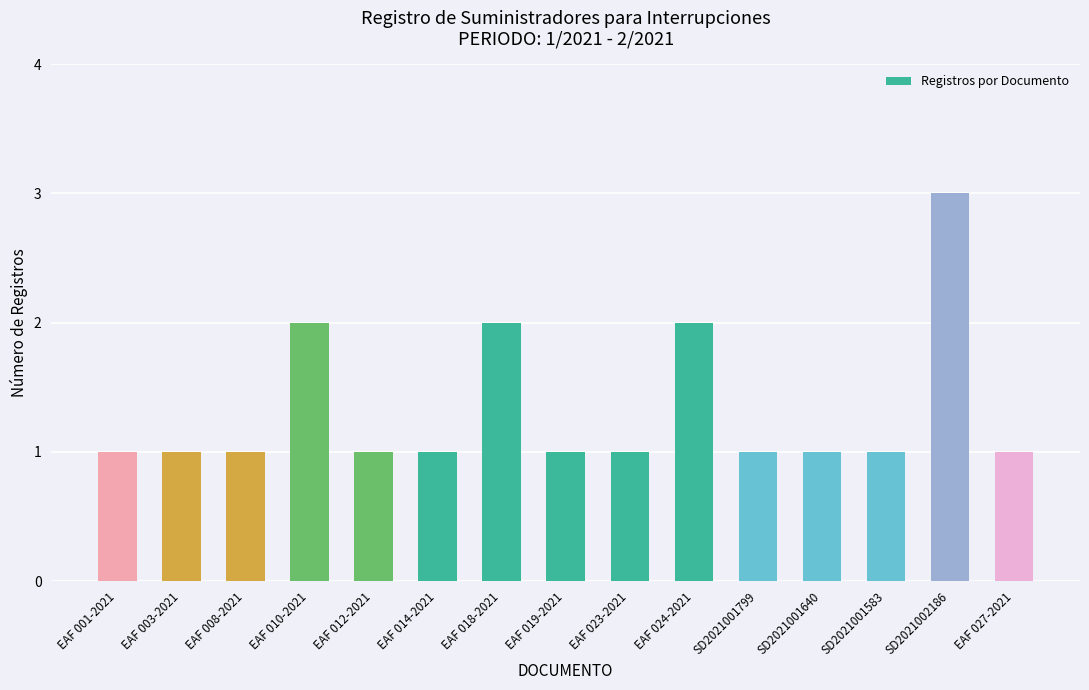

What is the sum of all values?

20